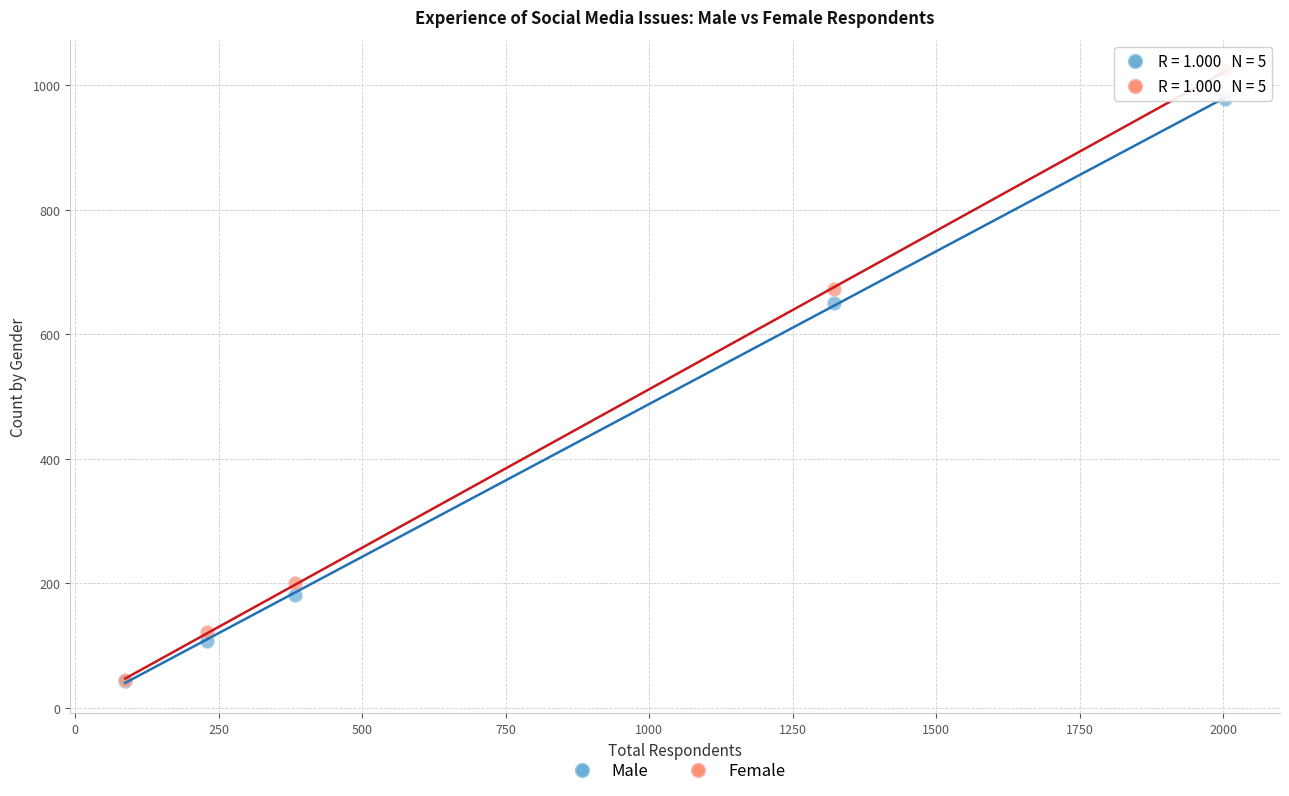

What are all the series names shown in the legend?

Male, Female